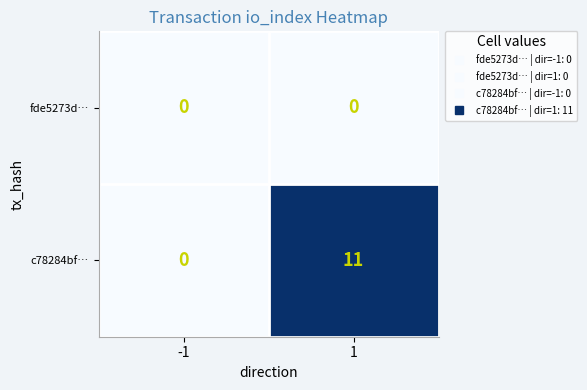

Reading left to right, list all the values displayed in this chart.

fde5273d…: -1=0	1=0
c78284bf…: -1=0	1=11